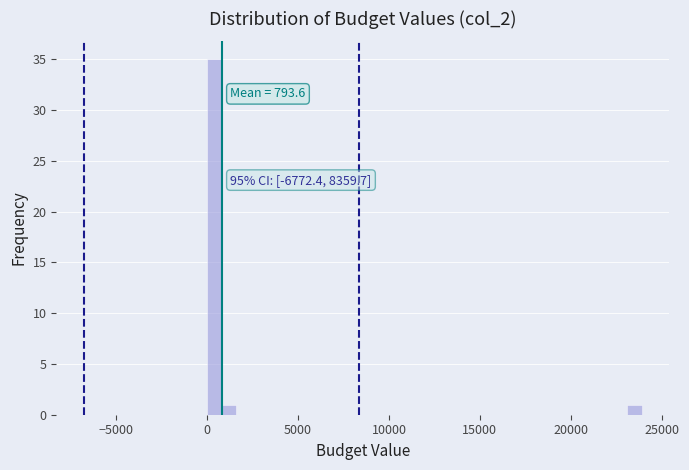

Around what value on the x-axis is the tallest bar? Give the approximate position of its centre, as read against the axis.

500